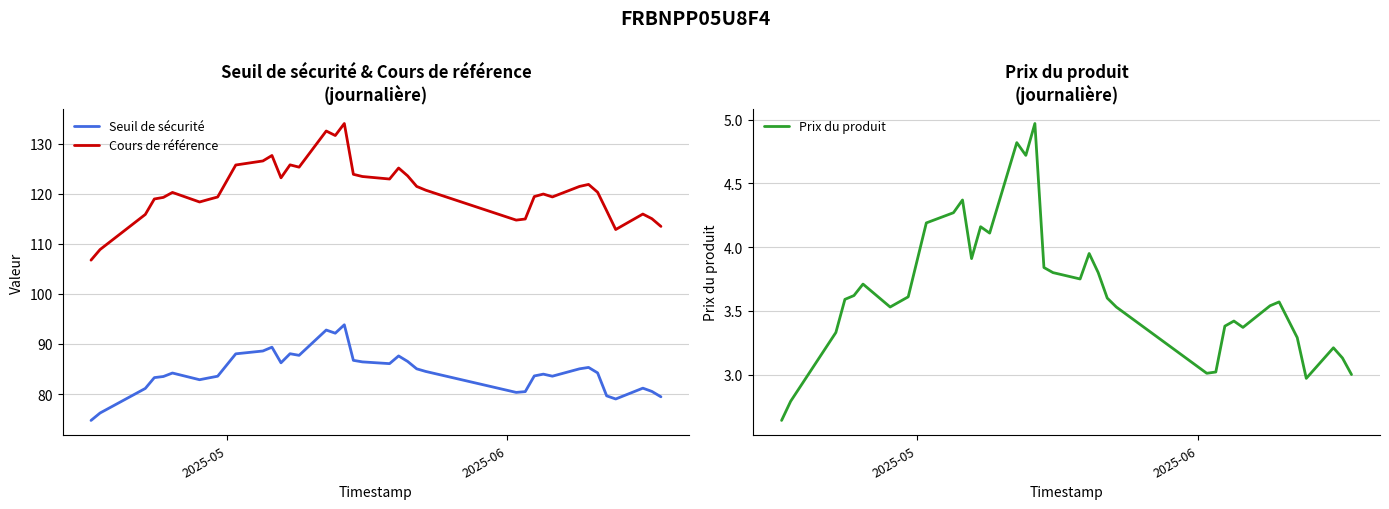

Reading left to right, transcribe all the data shown in this chart.

Seuil de sécurité: 74.7	76.2	81.1	83.3	83.5	84.2	82.9	83.2	83.6	88.0	88.6	89.4	86.2	88.1	87.7	92.8	92.2	93.8	86.7	86.4	86.1	87.6	86.5	85.0	84.5	80.3	80.5	83.6	84.0	83.6	85.0	85.3	84.2	79.6	79.0	81.2	80.5	79.4
Cours de référence: 106.8	108.9	115.9	119.0	119.3	120.3	118.4	118.9	119.4	125.8	126.6	127.7	123.2	125.8	125.3	132.6	131.7	134.1	123.9	123.5	123.0	125.2	123.6	121.5	120.7	114.8	115.0	119.5	120.0	119.4	121.5	121.9	120.3	116.6	112.9	116.0	115.0	113.5
Prix du produit: 2.6	2.8	3.3	3.6	3.6	3.7	3.5	3.6	3.6	4.2	4.3	4.4	3.9	4.2	4.1	4.8	4.7	5.0	3.8	3.8	3.8	4.0	3.8	3.6	3.5	3.0	3.0	3.4	3.4	3.4	3.5	3.6	3.4	3.3	3.0	3.2	3.1	3.0